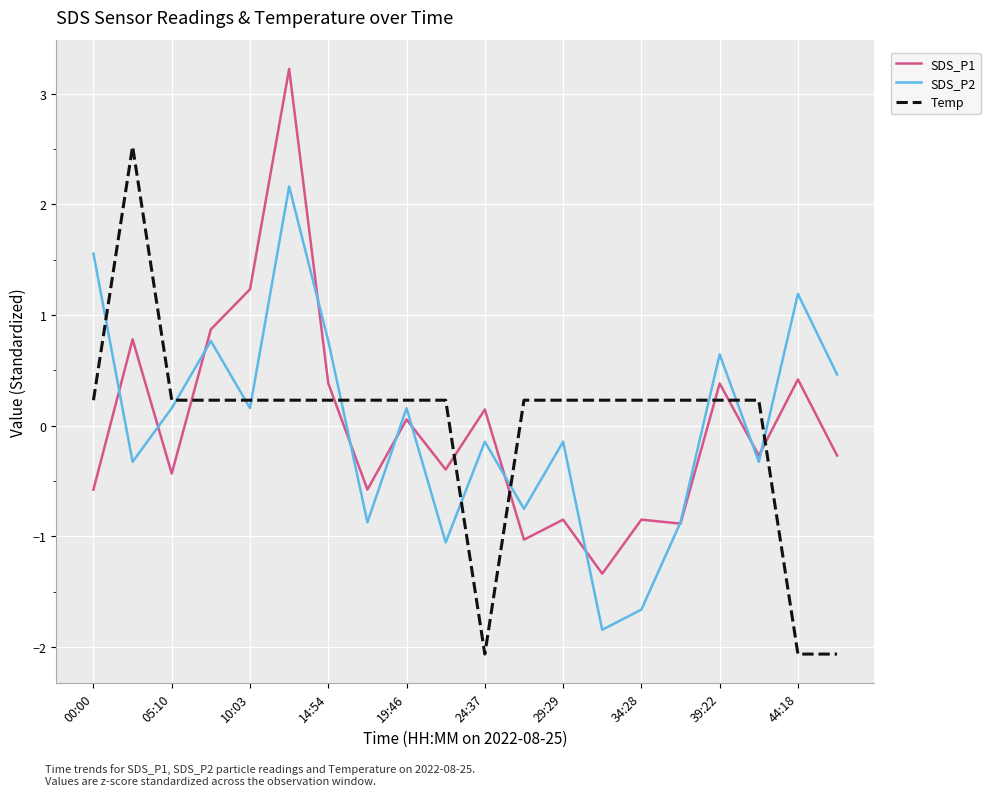

List the series in order of their peak value, highest first.

SDS_P1, Temp, SDS_P2